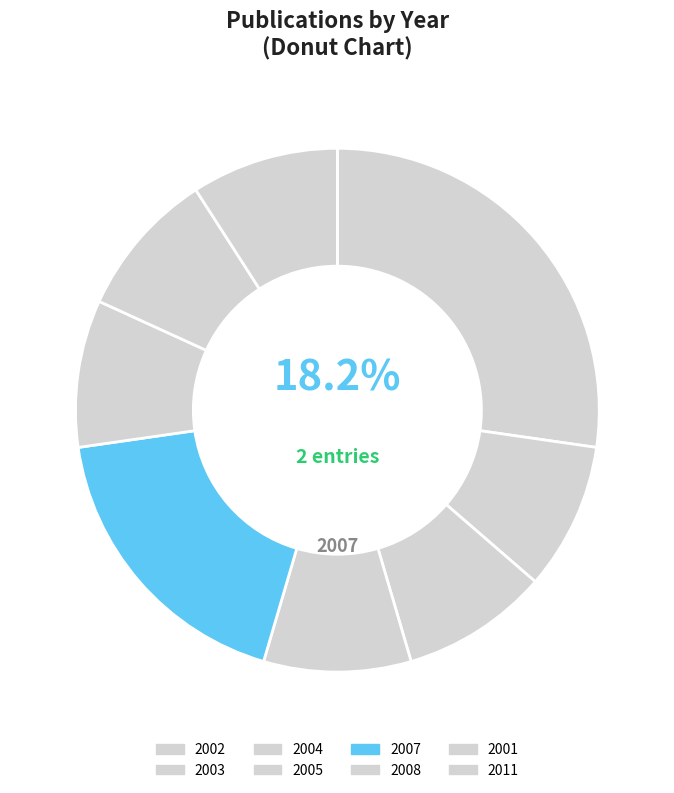

Combined, what portion of the pie is 2001 and 2007?

45.5%